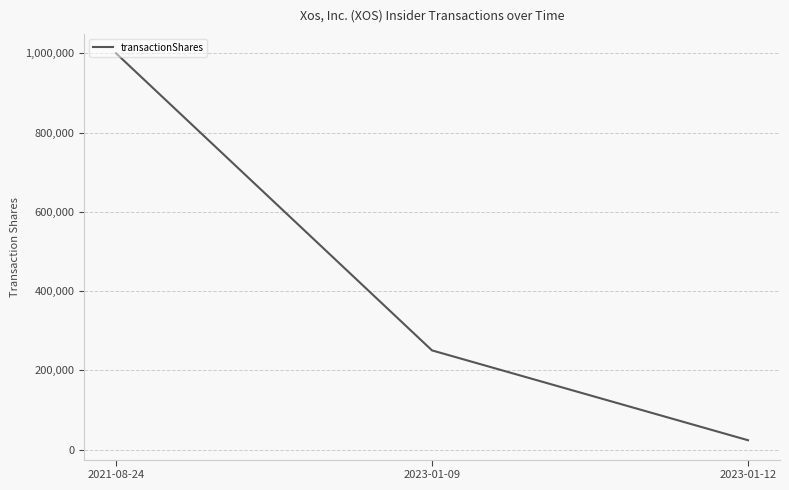

What is the average value?

424570